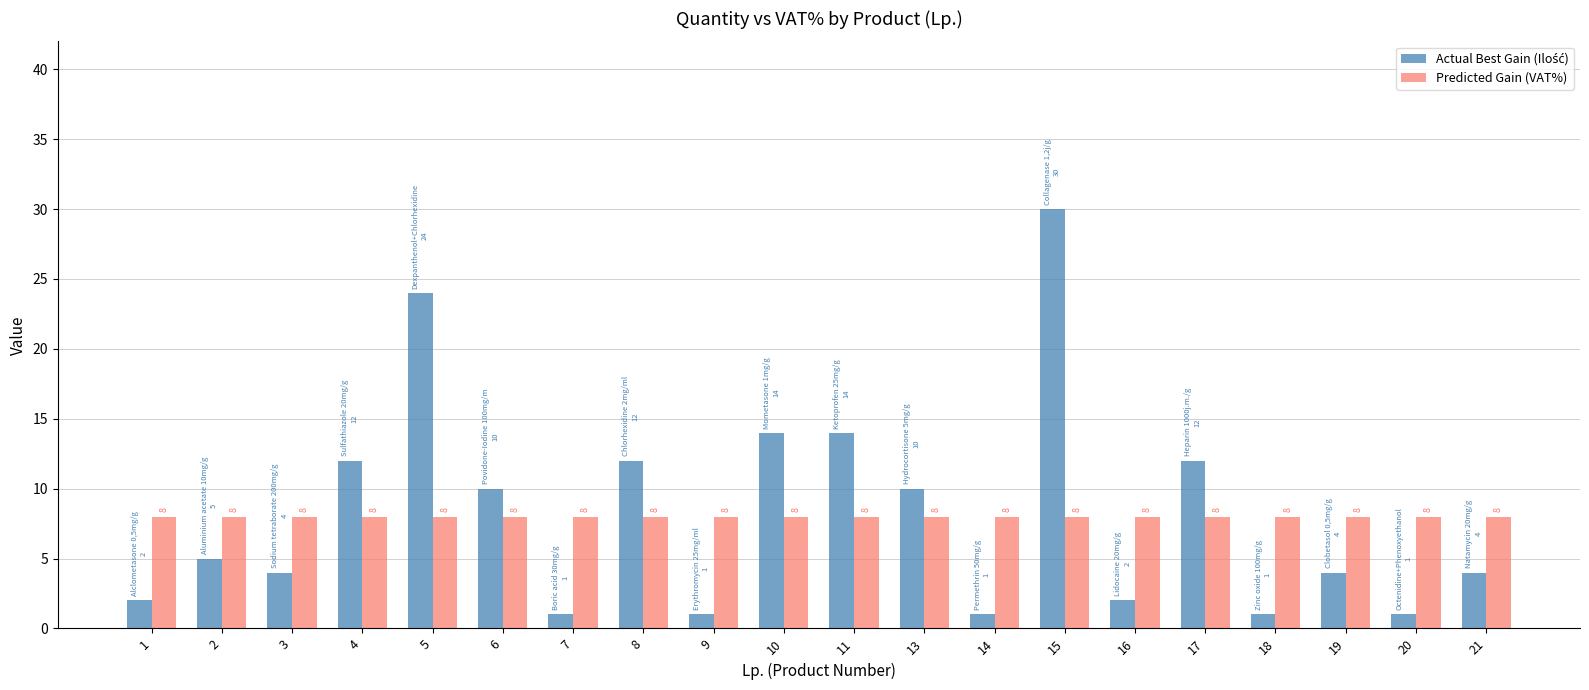

True or false: Predicted Gain (VAT%) has a value of 5 at 15.

False